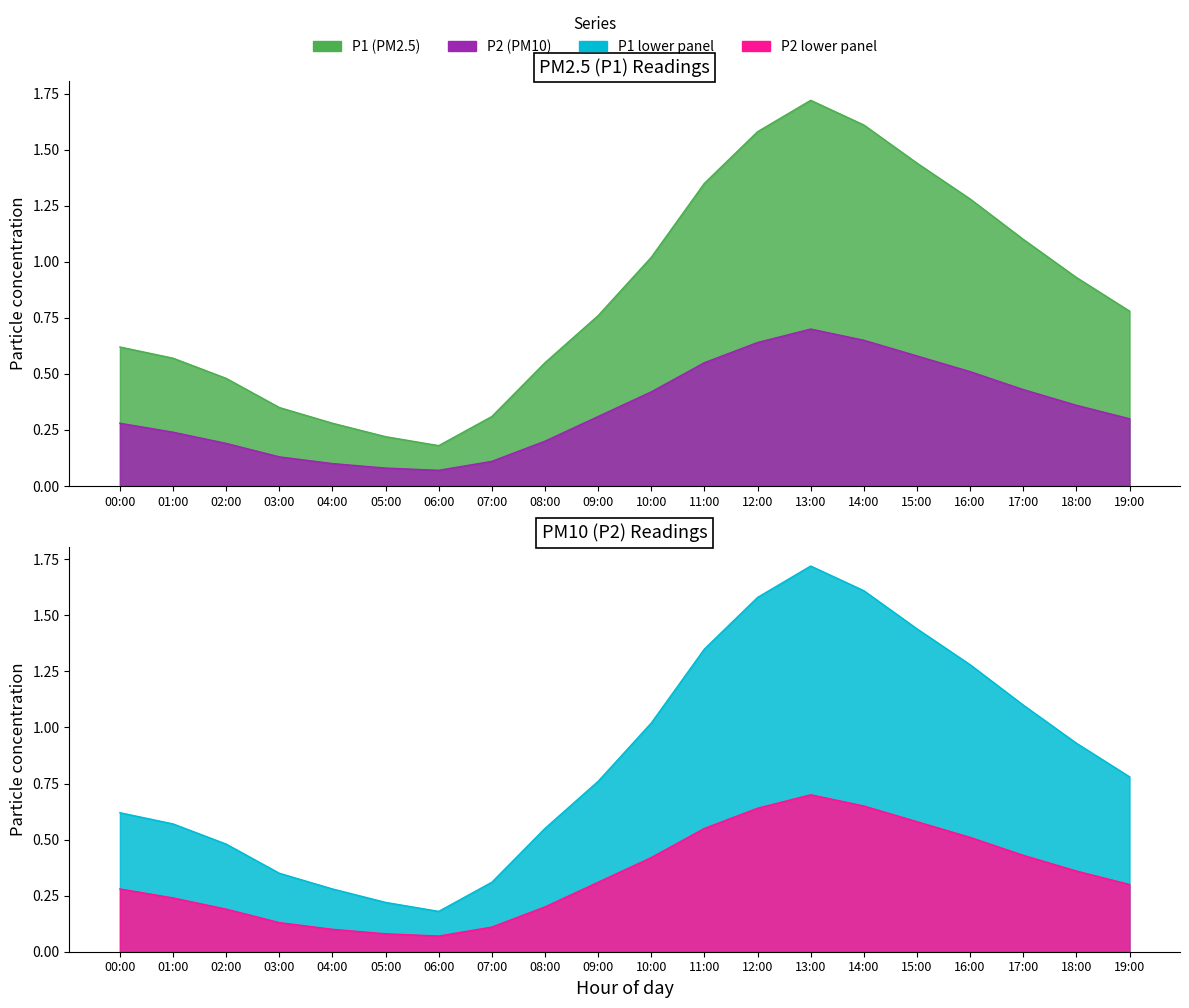

At which category is the sum across all series the highest?

13:00